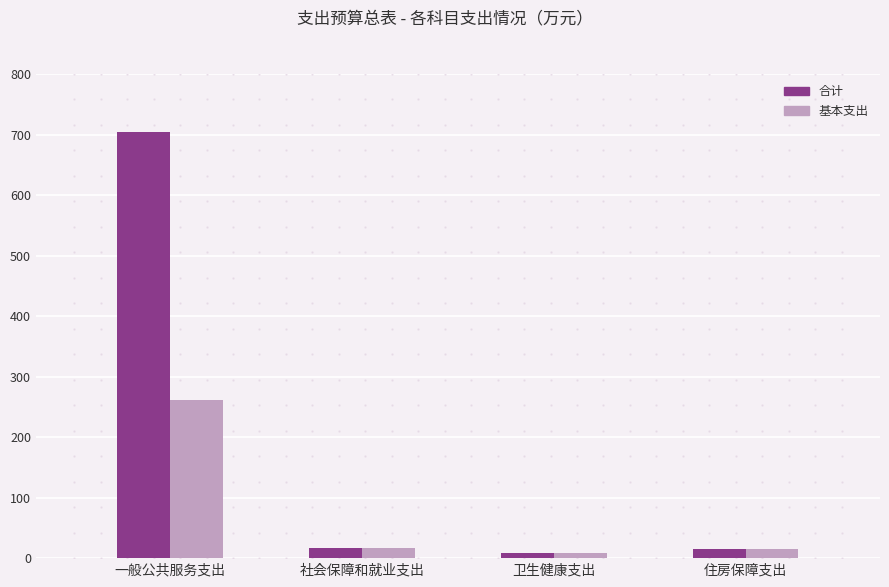

At which category is the sum across all series the highest?

一般公共服务支出